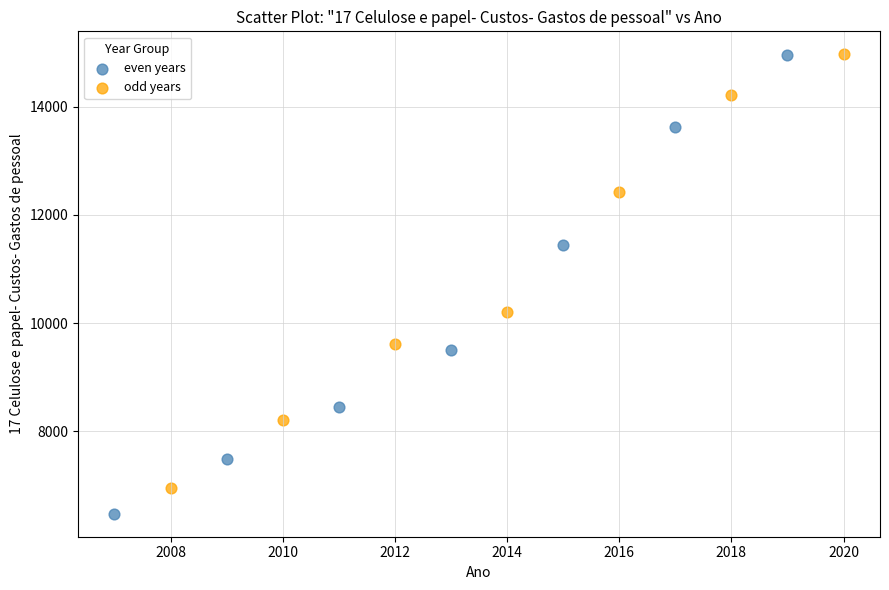

Which series has the largest Y range (max minus min)?

even years